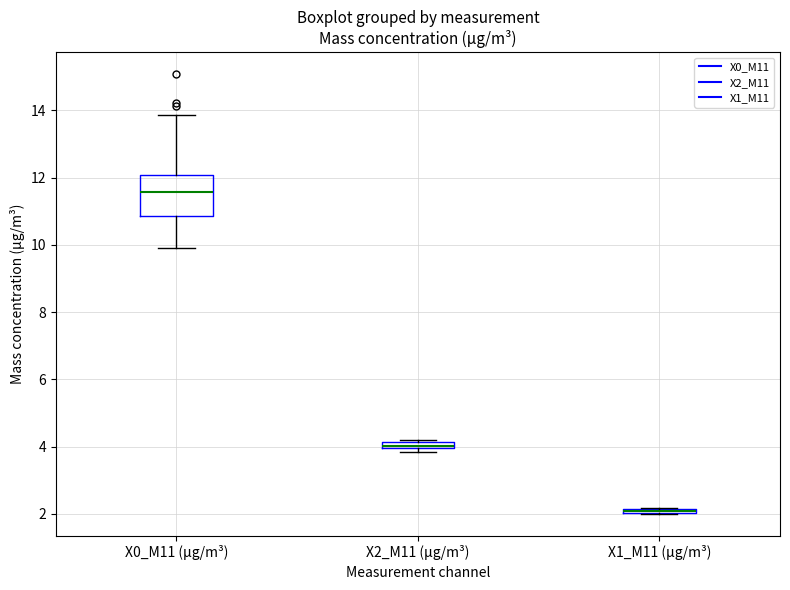

Comparing the boxes themselves (not the whiskers), which one is the tallest?

X0_M11 (μg/m³)